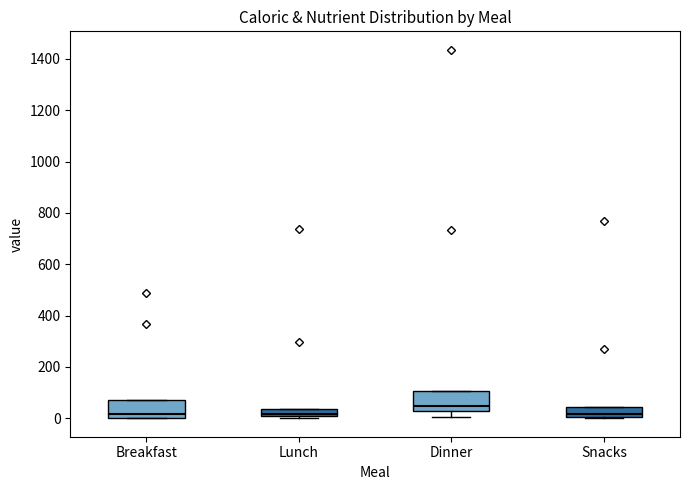

Where does the median line of the box for Snacks sit on the y-axis? The values are not printed on the chart, so give them approximately, as read against the axis.

20